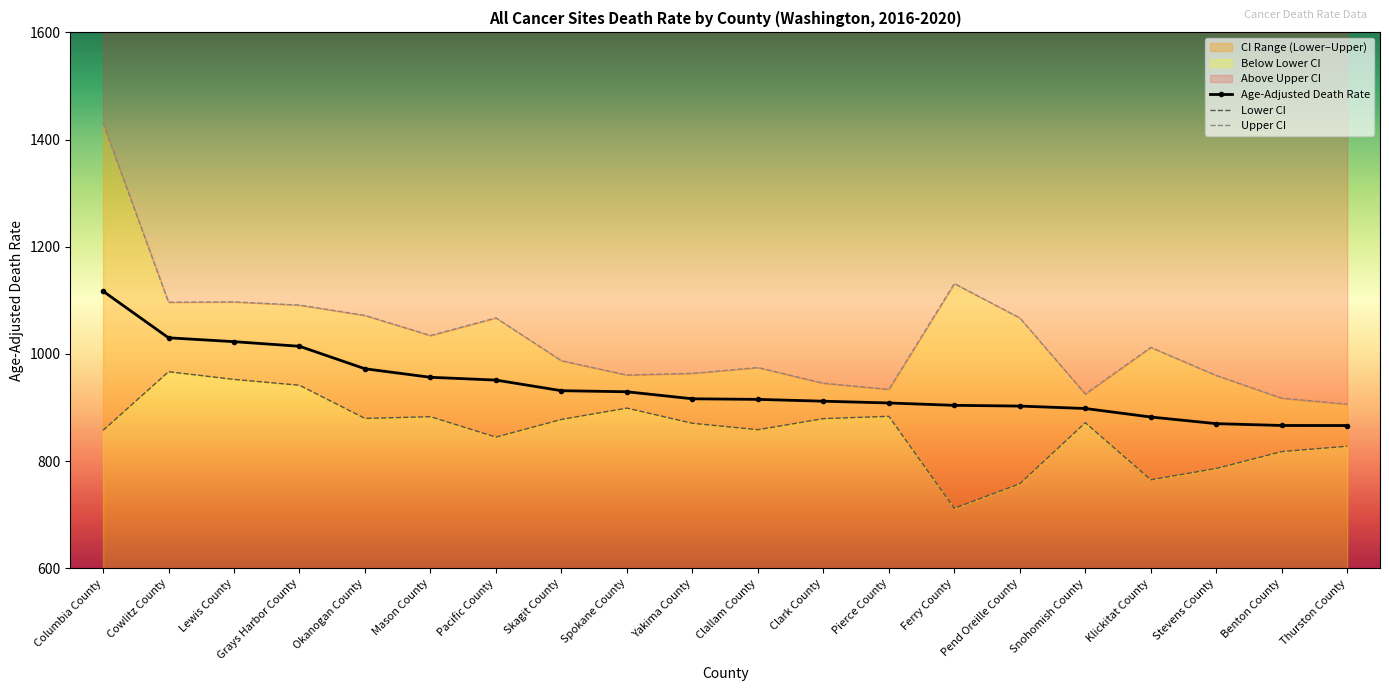

How many interior local peaks does the Upper CI series have?

5